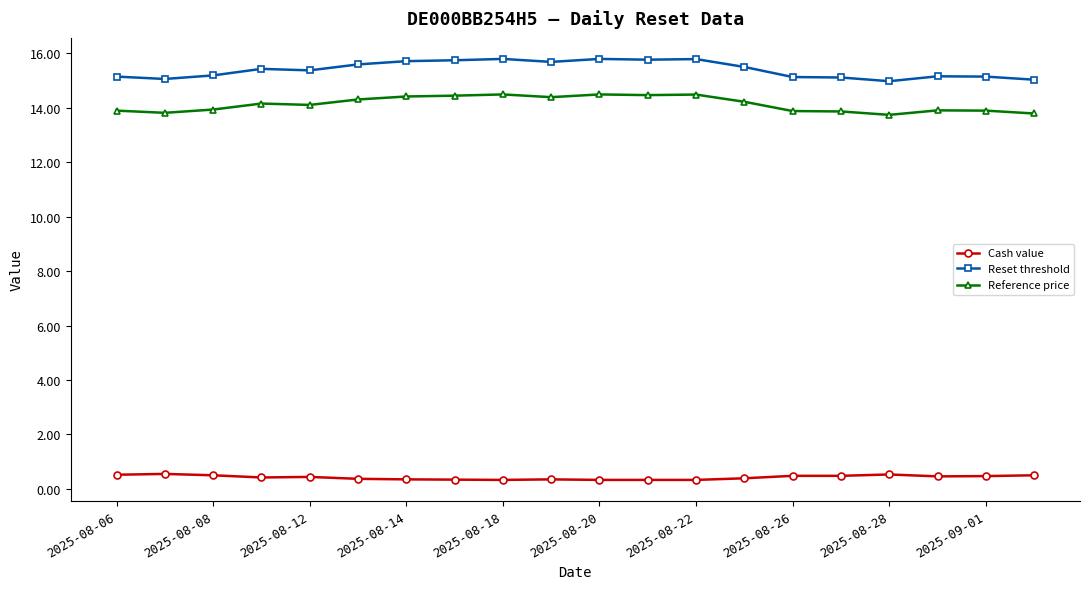

Count the Cash value values in the range 0 to 1.

20